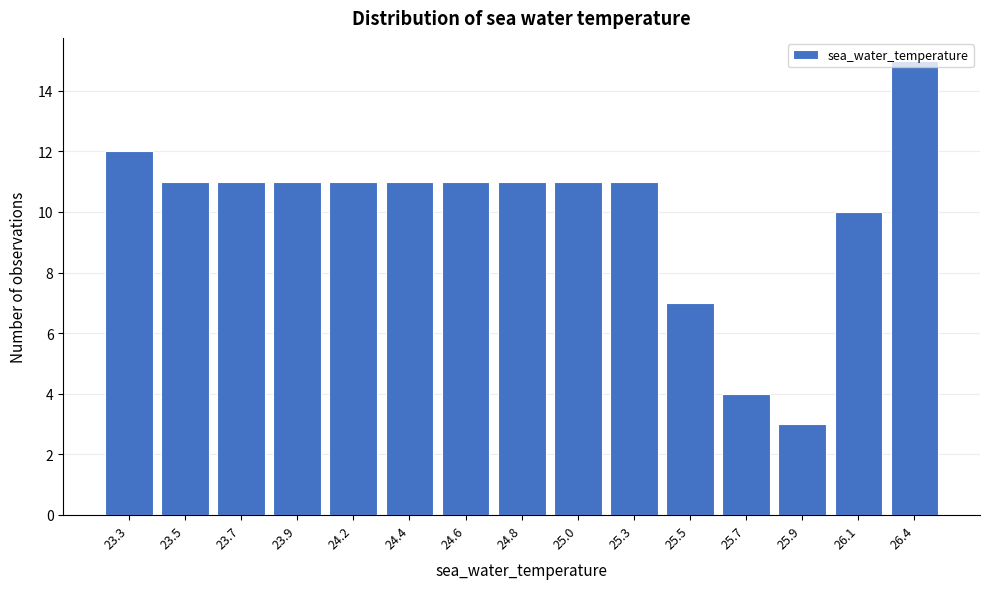

What is the value of the 8th bar from the left?

11